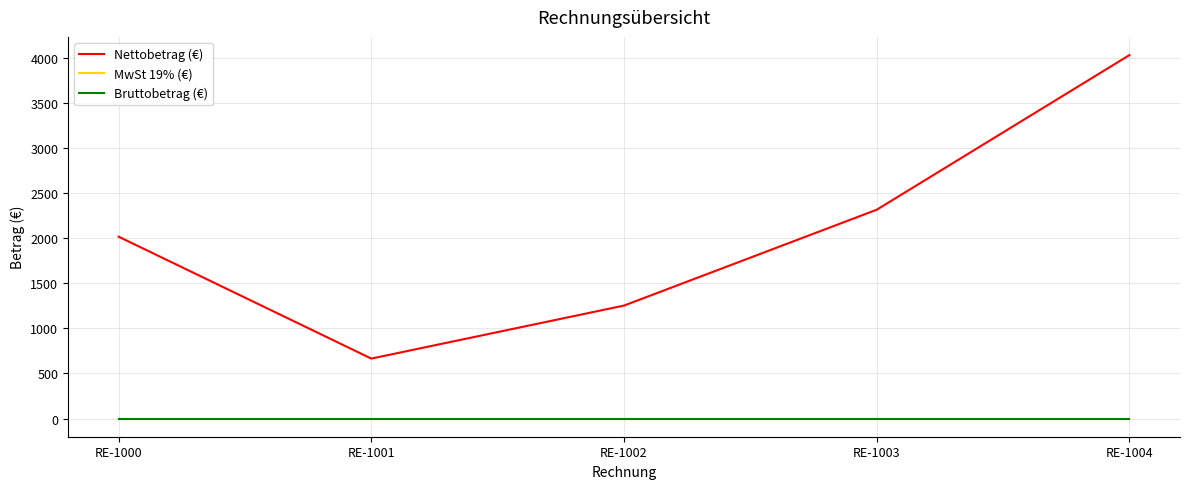

Does the chart display data point markers on the line(s)?

No